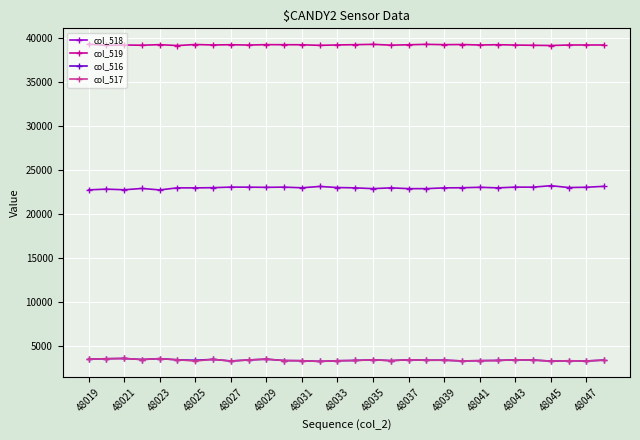

True or false: col_517 and col_518 intersect in this chart.

False